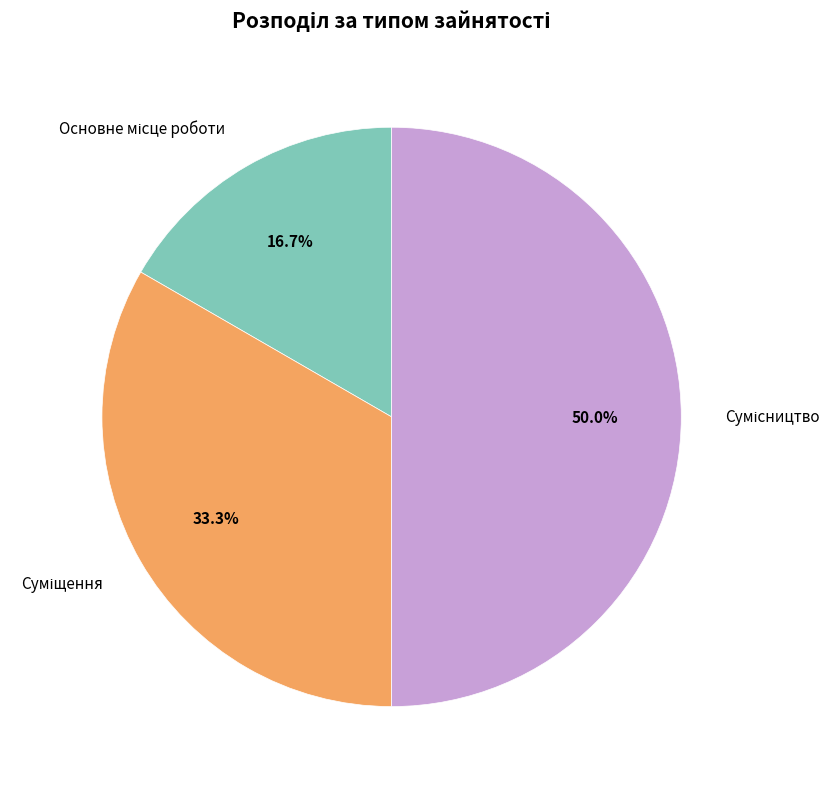

Does any single category account for the majority?

No